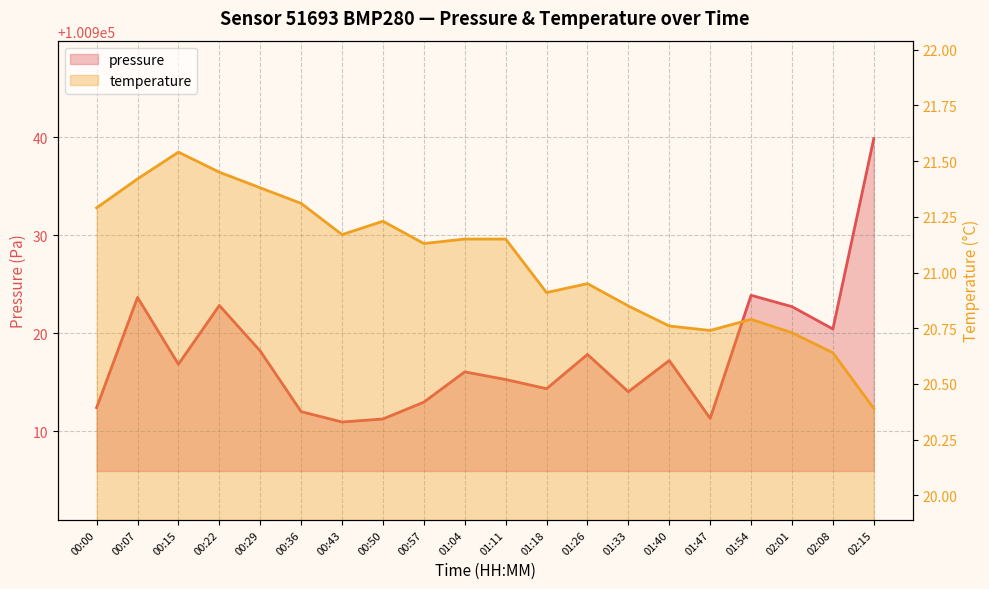

What are all the series names shown in the legend?

pressure, temperature